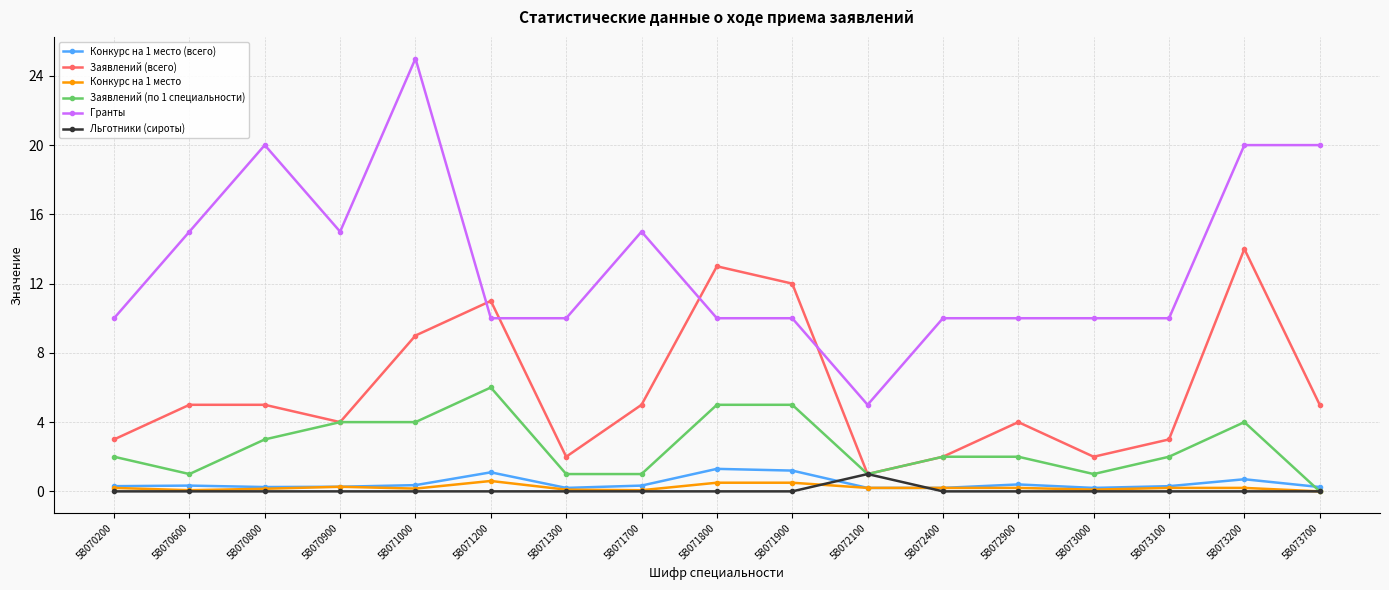

The value of Заявлений (по 1 специальности) at 5B070800 is 3.0. True or false?

True